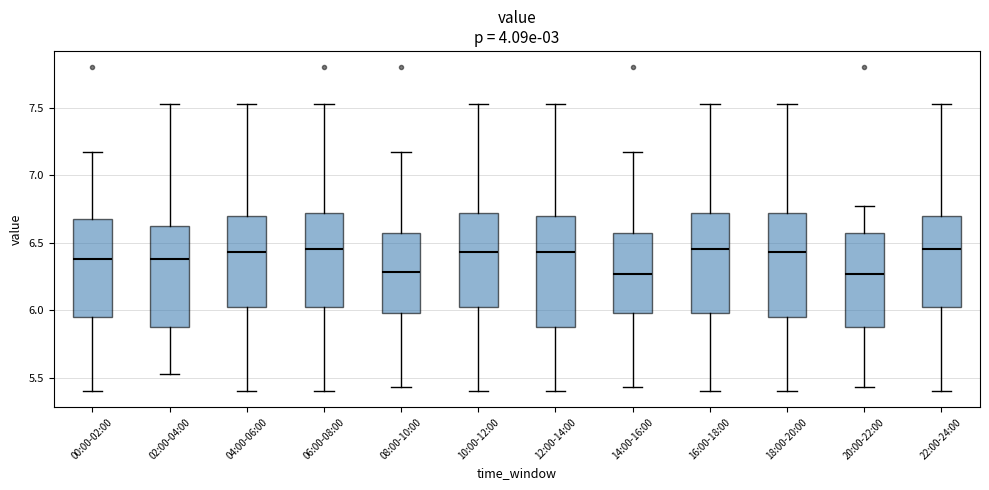

Where does the upper whisker of the box for 12:00-14:00 end on the y-axis? The values are not printed on the chart, so give them approximately, as read against the axis.

7.55